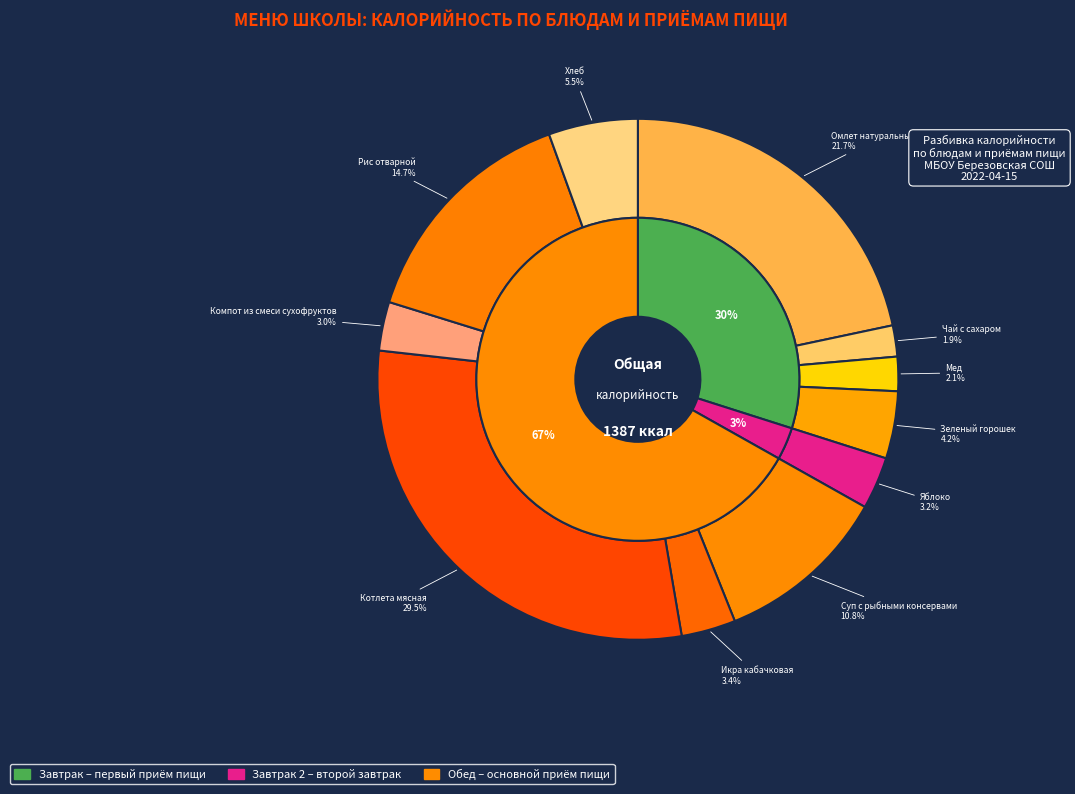

Does Хлеб account for over 50% of the chart?

No